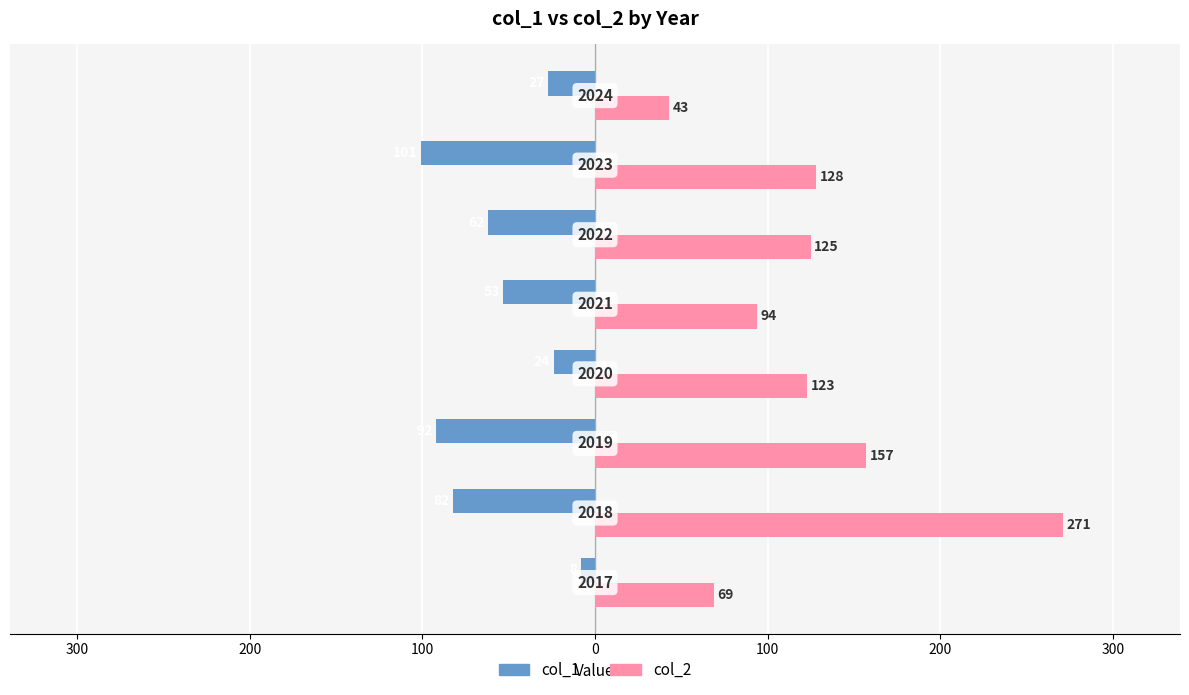

Reading left to right, what are all the values shown in this chart?

col_1: 400=-8	300=-82	200=-92	100=-24	0=-53	100=-62	200=-101	300=-27
col_2: 400=69	300=271	200=157	100=123	0=94	100=125	200=128	300=43